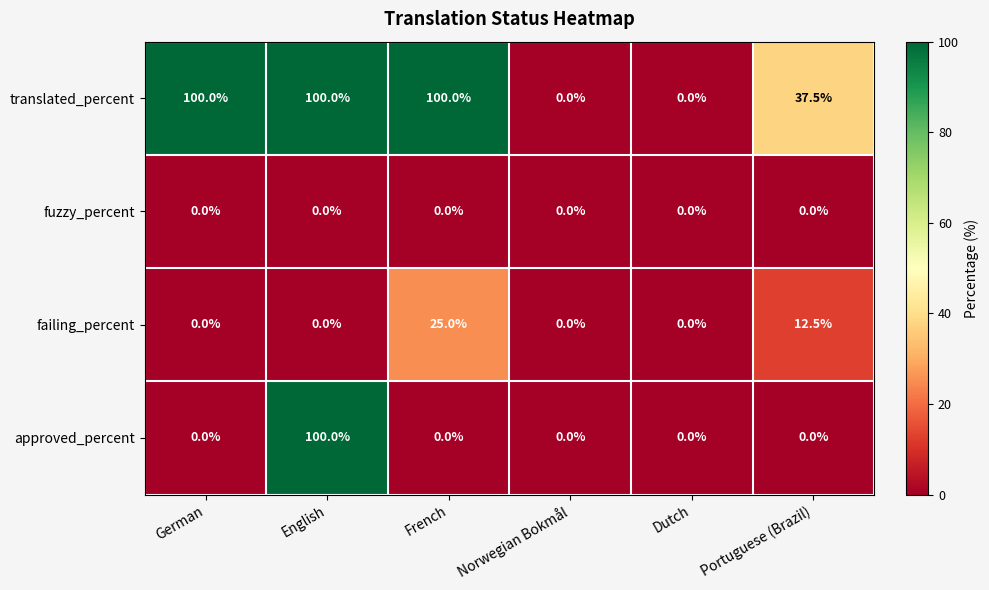

Which series has the largest total across all categories?

translated_percent